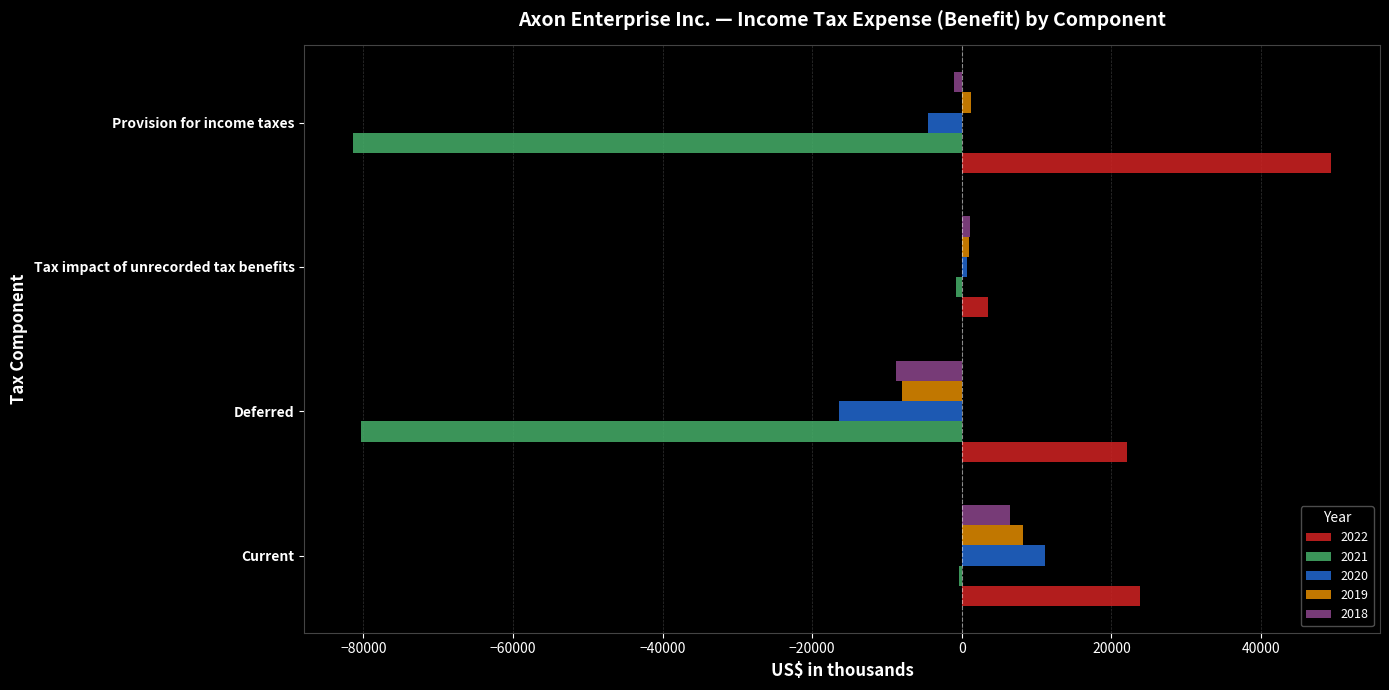

Which series has the largest range (max minus min)?

2021